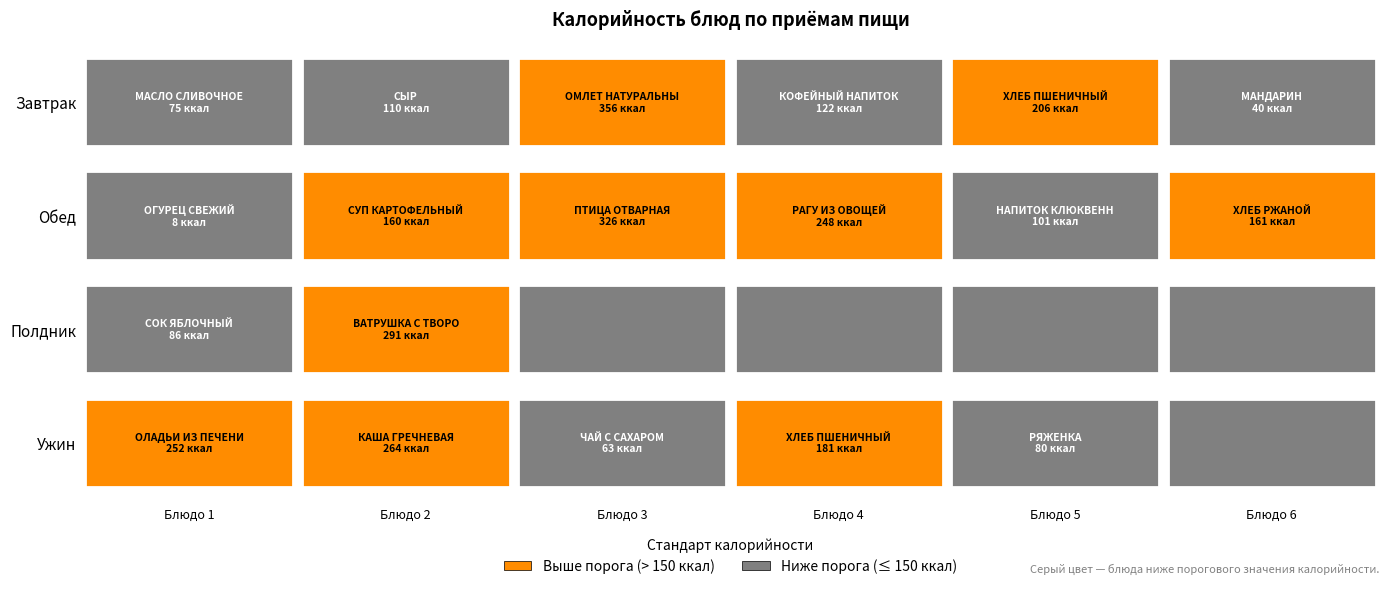

What is the difference between the highest and lowest values at Блюдо 5?

206